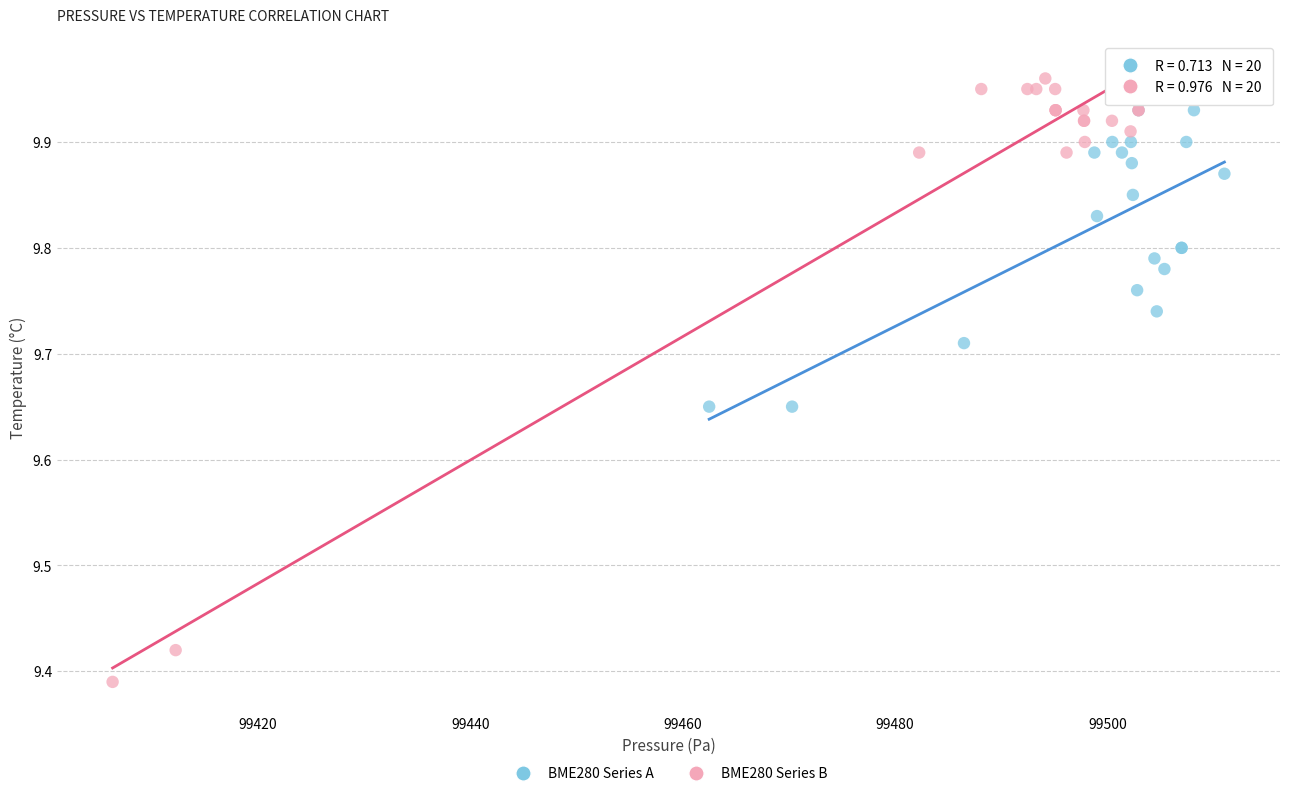

Which series has the widest spread of Y values?

BME280 Series B